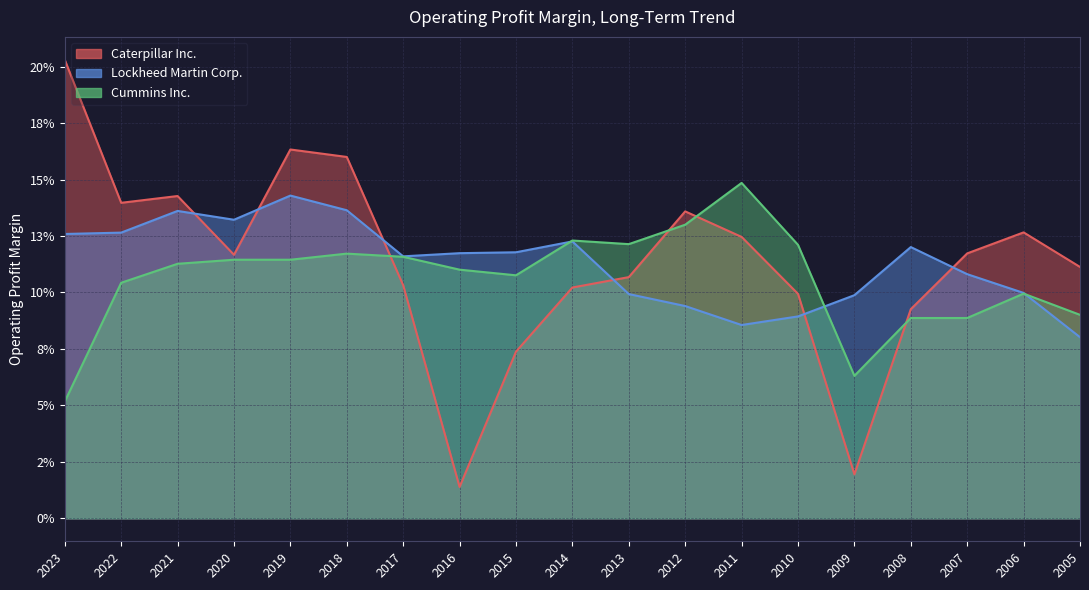

Is it true that Lockheed Martin Corp. equals 0.1 at 2011?

False